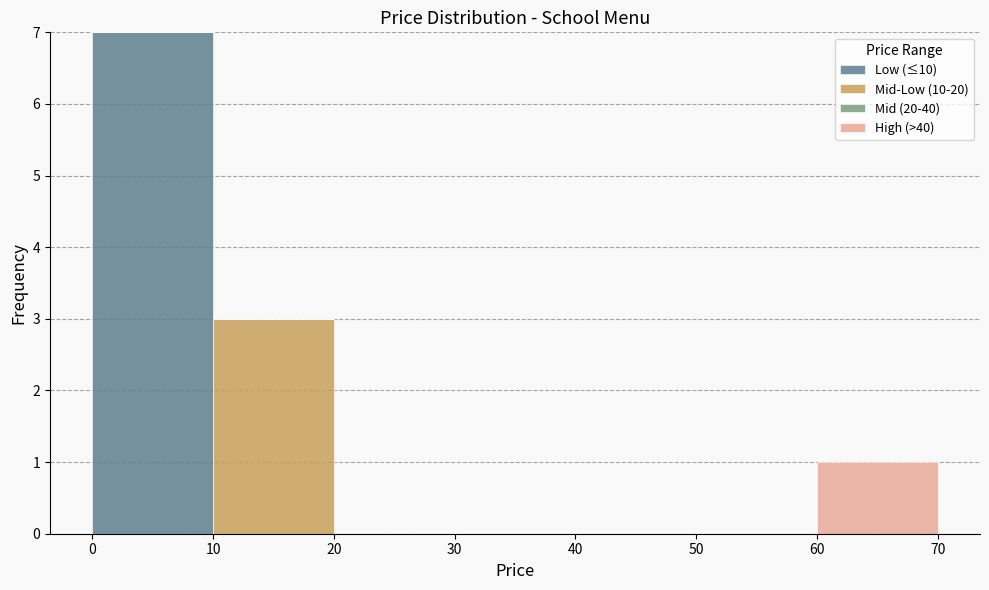

What is the total height of the stacked bar covering 0 to 10 on the x-axis? The values are not printed on the chart, so give them approximately, as read against the axis.

7